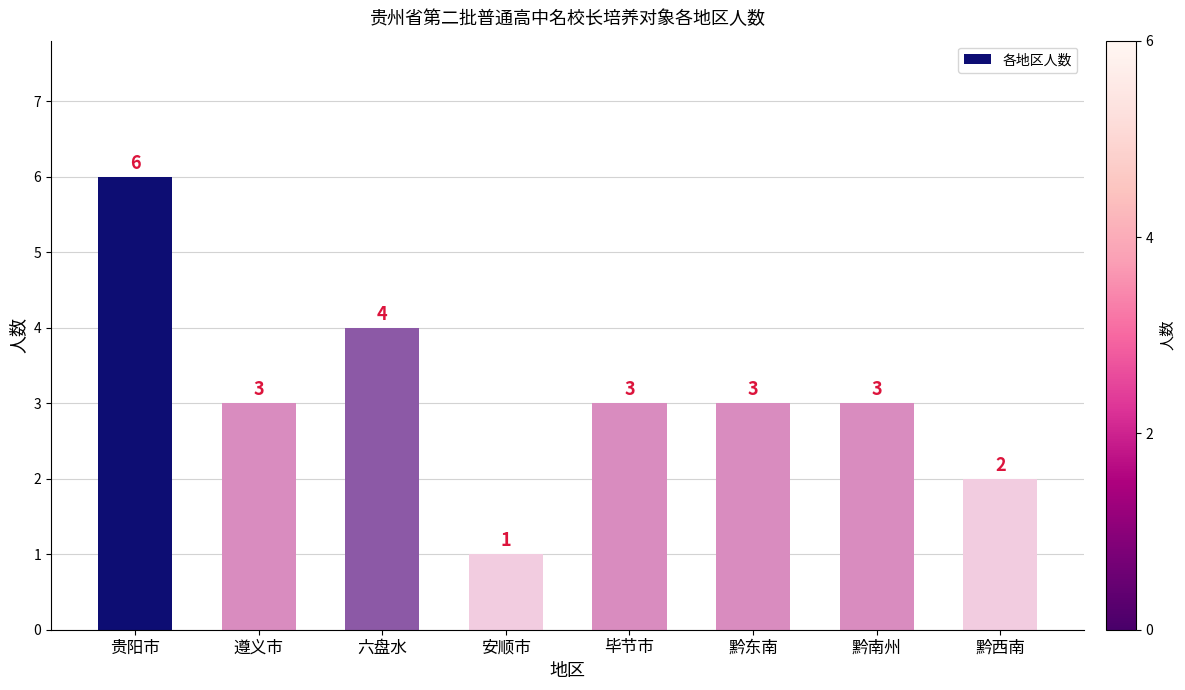

What is the ratio of the value at 黔南州 to the value at 贵阳市?

0.5